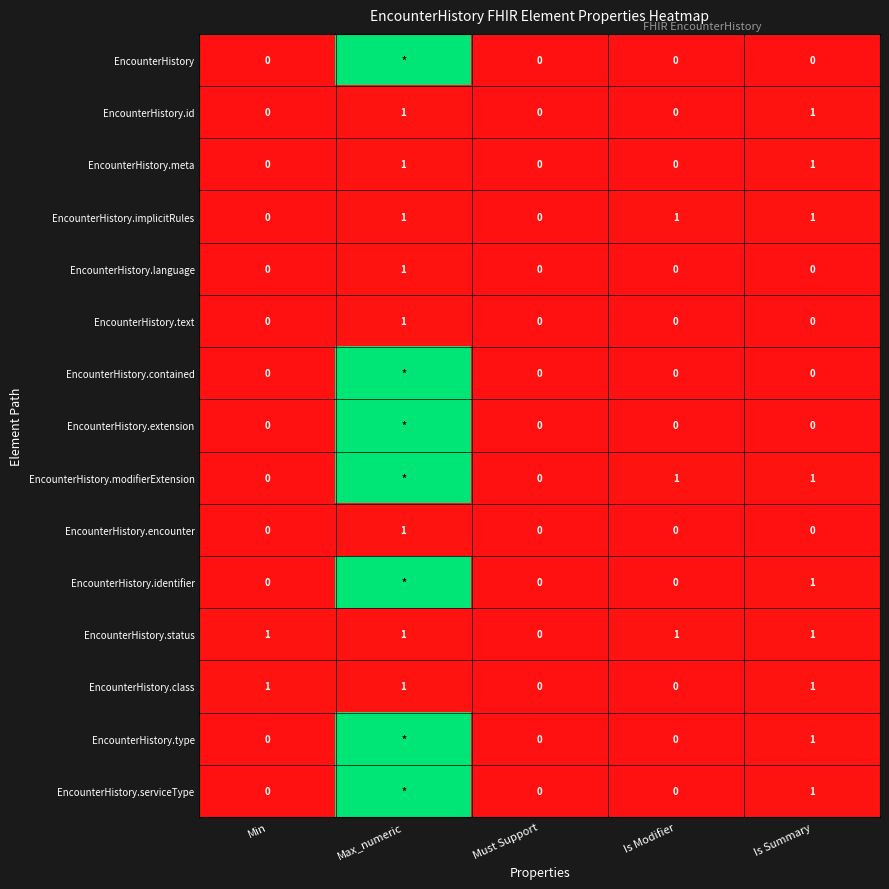

What is the spread (max minus min) of values at Is Summary?

1.0